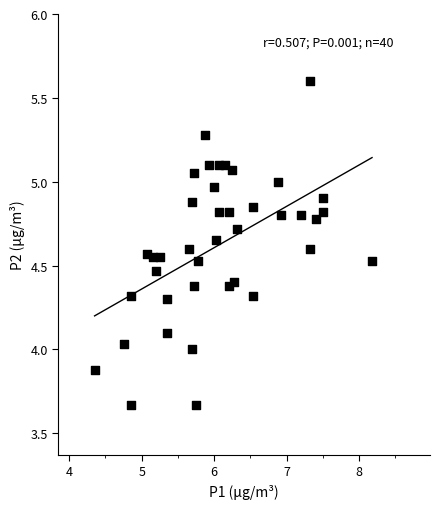

What is the range of X values (max minus min)?

3.8